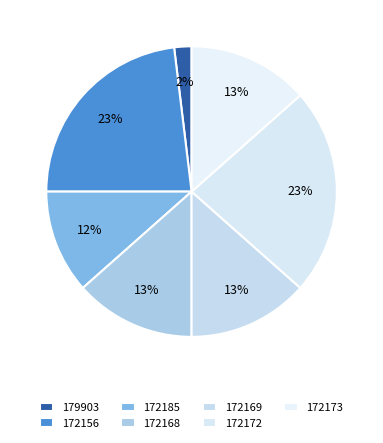

Rank the categories by value from lowest to highest.

179903, 172185, 172168, 172169, 172173, 172156, 172172